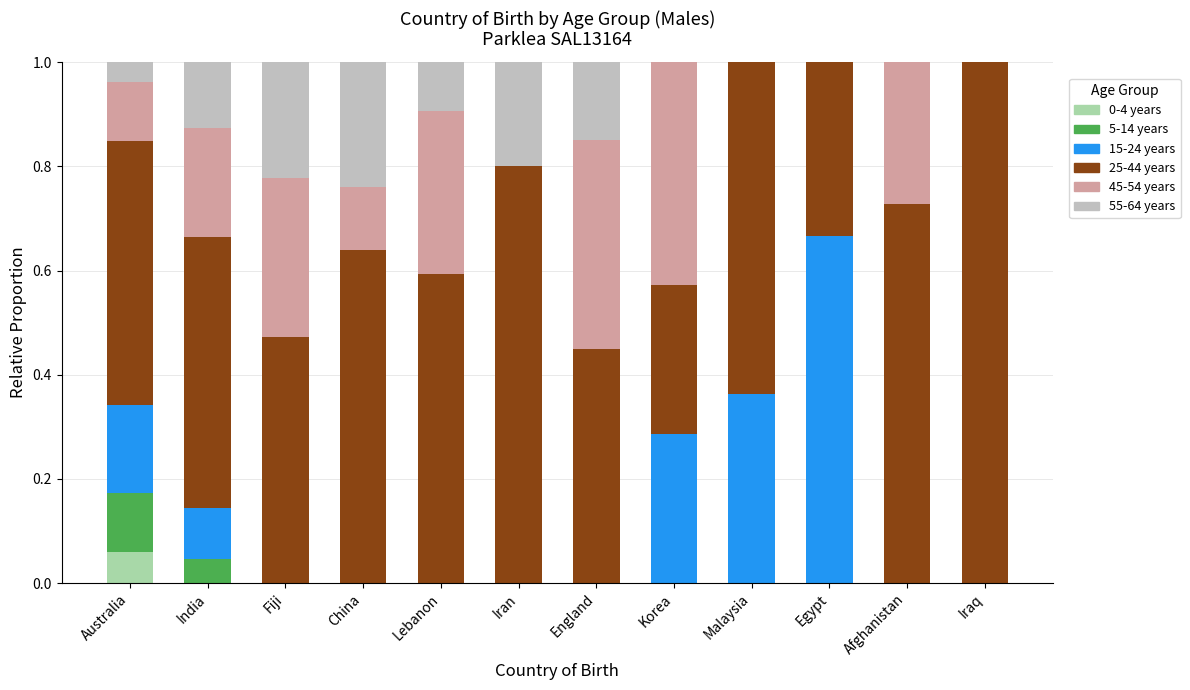

The value of 0-4 years at Iran is 0.0. True or false?

True